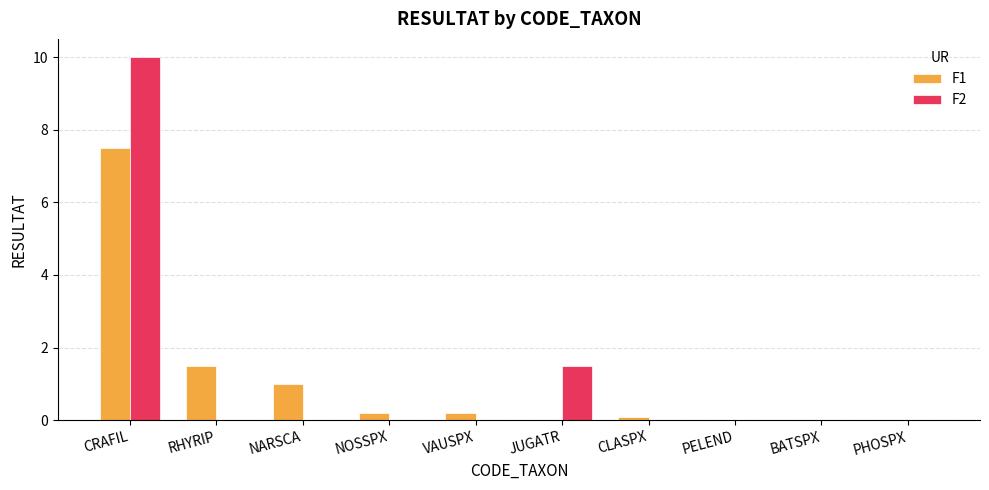

What is the total value across all series at VAUSPX?

0.2